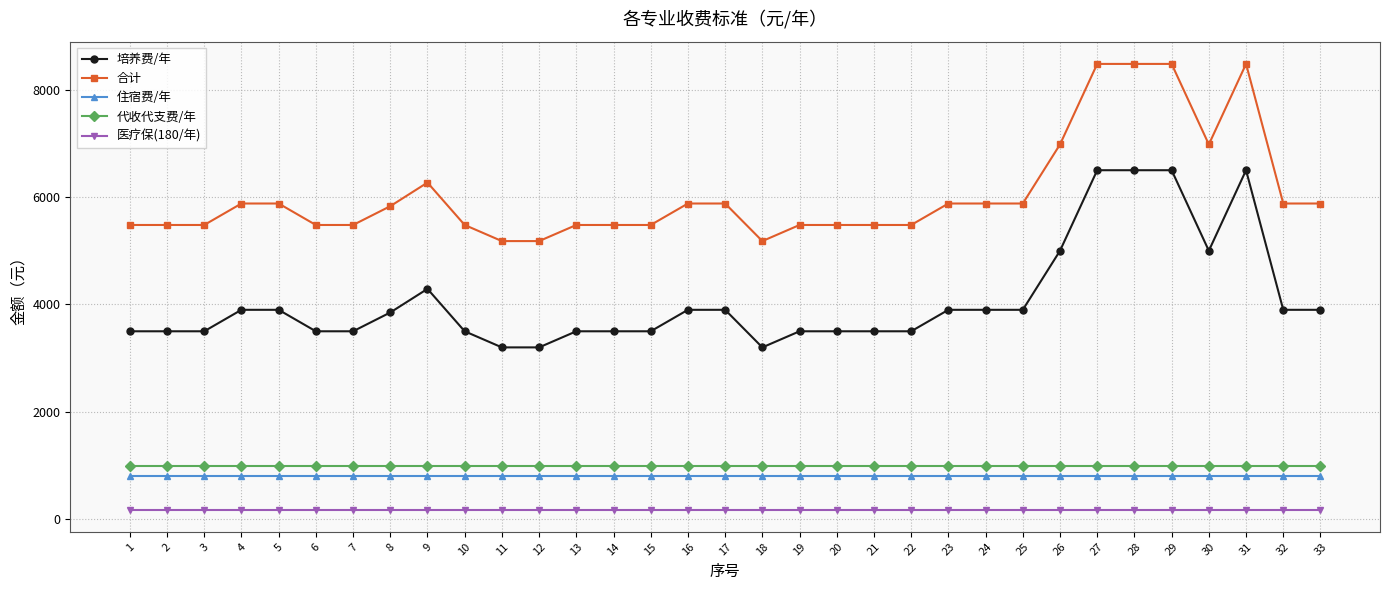

Reading left to right, transcribe all the data shown in this chart.

培养费/年: 1=3500	2=3500	3=3500	4=3900	5=3900	6=3500	7=3500	8=3850	9=4290	10=3500	11=3200	12=3200	13=3500	14=3500	15=3500	16=3900	17=3900	18=3200	19=3500	20=3500	21=3500	22=3500	23=3900	24=3900	25=3900	26=5000	27=6500	28=6500	29=6500	30=5000	31=6500	32=3900	33=3900
合计: 1=5480	2=5480	3=5480	4=5880	5=5880	6=5480	7=5480	8=5830	9=6270	10=5480	11=5180	12=5180	13=5480	14=5480	15=5480	16=5880	17=5880	18=5180	19=5480	20=5480	21=5480	22=5480	23=5880	24=5880	25=5880	26=6980	27=8480	28=8480	29=8480	30=6980	31=8480	32=5880	33=5880
住宿费/年: 1=800	2=800	3=800	4=800	5=800	6=800	7=800	8=800	9=800	10=800	11=800	12=800	13=800	14=800	15=800	16=800	17=800	18=800	19=800	20=800	21=800	22=800	23=800	24=800	25=800	26=800	27=800	28=800	29=800	30=800	31=800	32=800	33=800
代收代支费/年: 1=1000	2=1000	3=1000	4=1000	5=1000	6=1000	7=1000	8=1000	9=1000	10=1000	11=1000	12=1000	13=1000	14=1000	15=1000	16=1000	17=1000	18=1000	19=1000	20=1000	21=1000	22=1000	23=1000	24=1000	25=1000	26=1000	27=1000	28=1000	29=1000	30=1000	31=1000	32=1000	33=1000
医疗保(180/年): 1=180	2=180	3=180	4=180	5=180	6=180	7=180	8=180	9=180	10=180	11=180	12=180	13=180	14=180	15=180	16=180	17=180	18=180	19=180	20=180	21=180	22=180	23=180	24=180	25=180	26=180	27=180	28=180	29=180	30=180	31=180	32=180	33=180